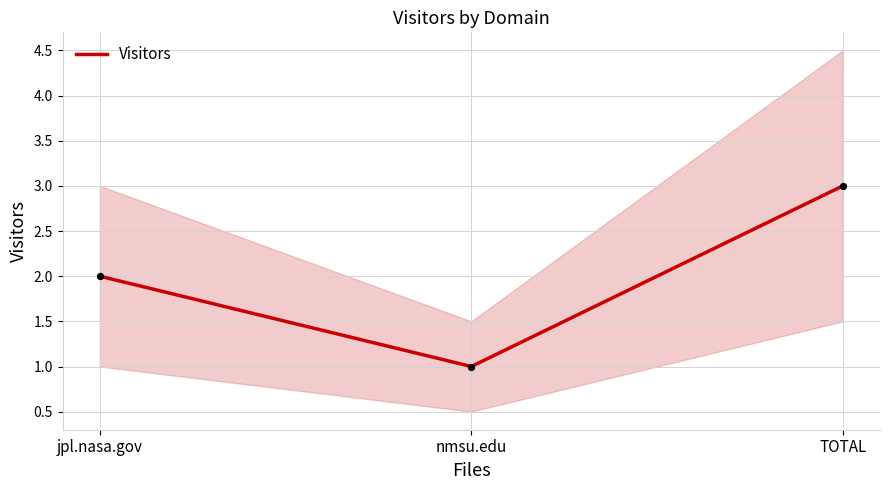

Which has a higher value, nmsu.edu or TOTAL?

TOTAL